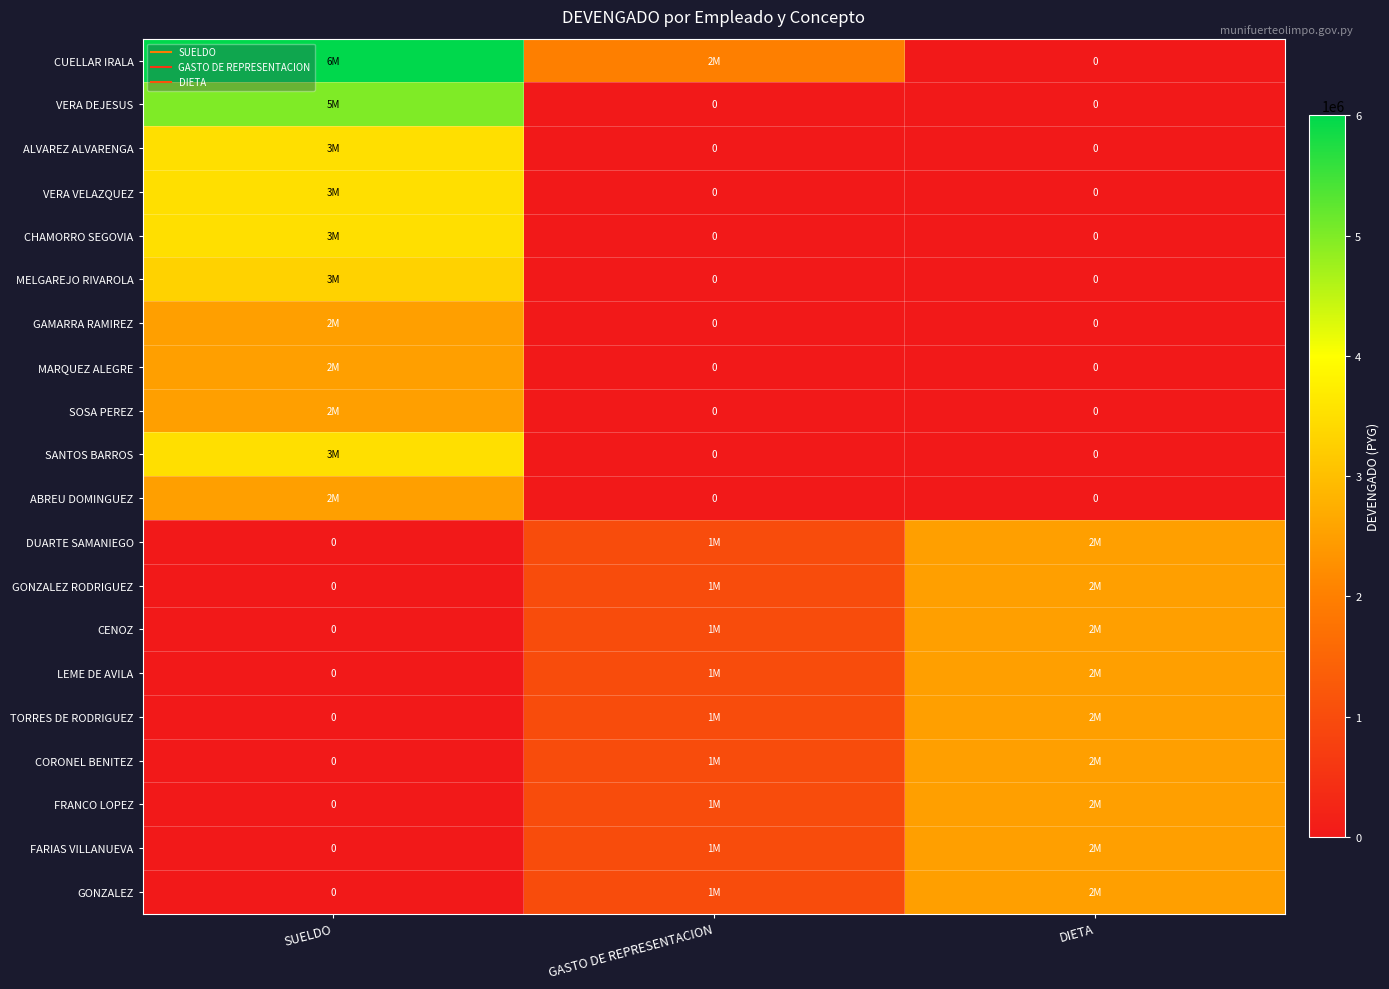

At which category is the sum across all series the highest?

SUELDO